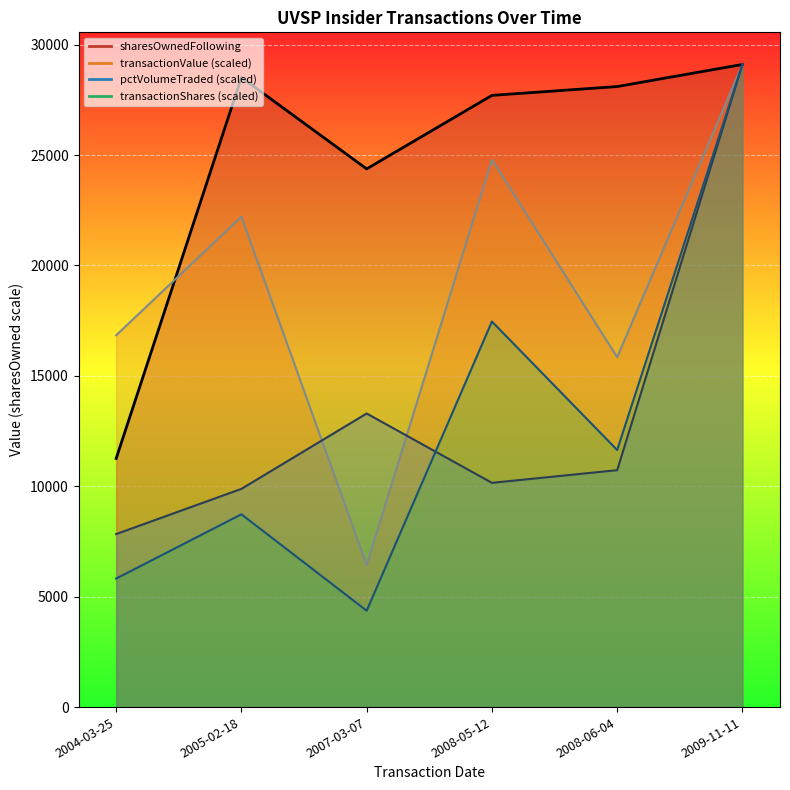

Reading right to left, what are all the values shown in this chart?

sharesOwnedFollowingTransaction_line: 29100.0	28100.0	27700.0	24371.0	28512.0	11257.0
transactionValue_line: 29100.0	15843.0	24788.9	6432.2	22206.4	16838.1
pctVolumeTraded_line: 29100.0	10728.2	10155.0	13294.3	9882.0	7834.6
transactionShares_line: 29100.0	11640.0	17460.0	4365.0	8730.0	5820.0